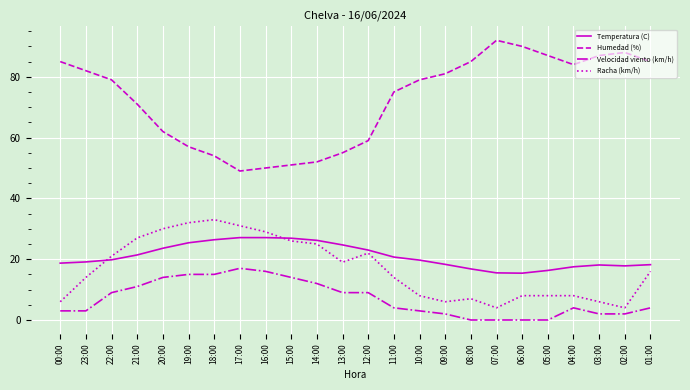

True or false: Temperatura (C) and Velocidad viento (km/h) cross at least once.

False